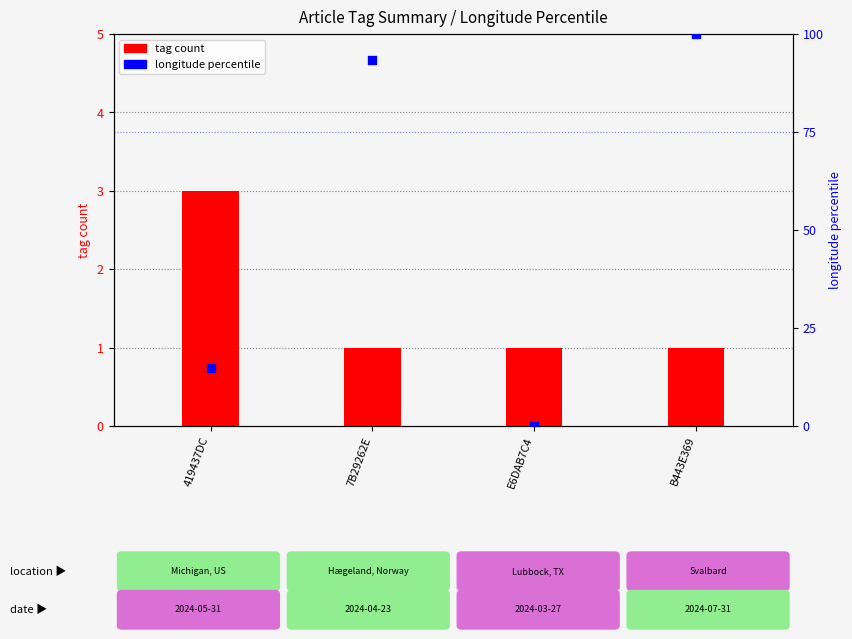

What are all the series names shown in the legend?

tag count, longitude percentile